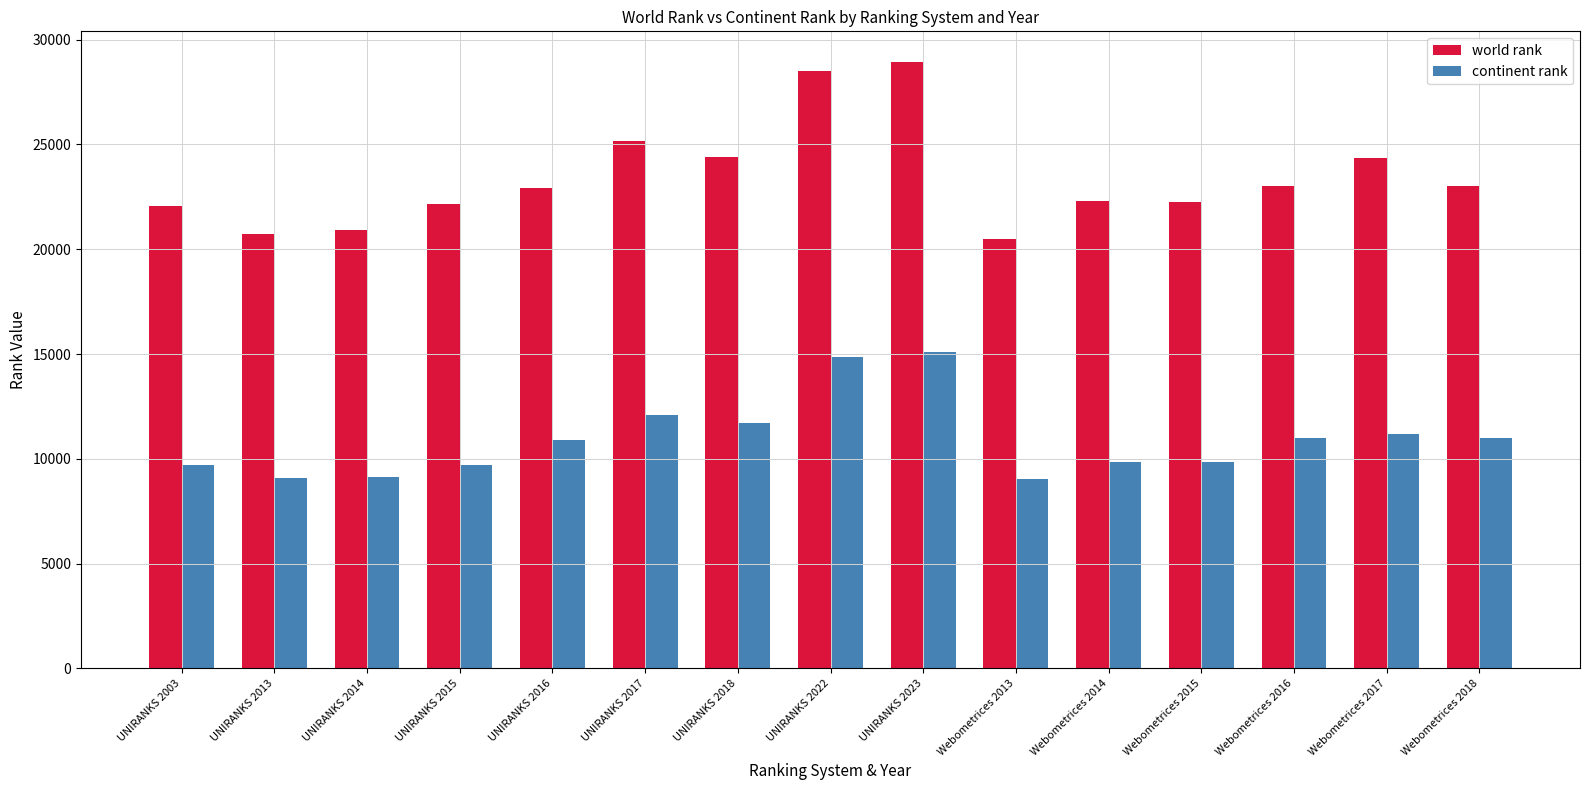

Does the chart contain stacked bars?

No